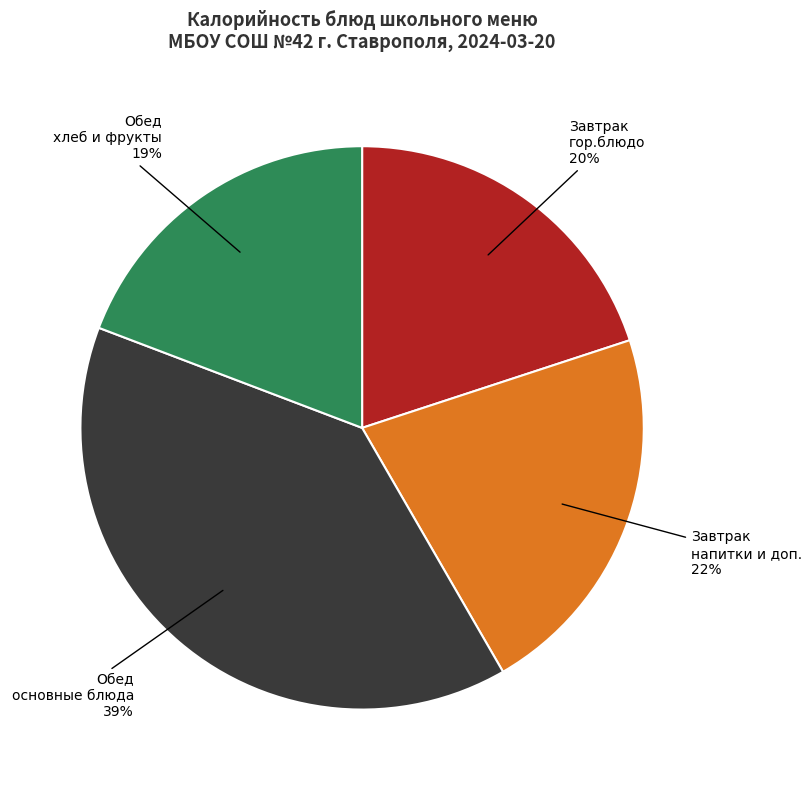

Is there any slice that represents more than half of the pie?

No